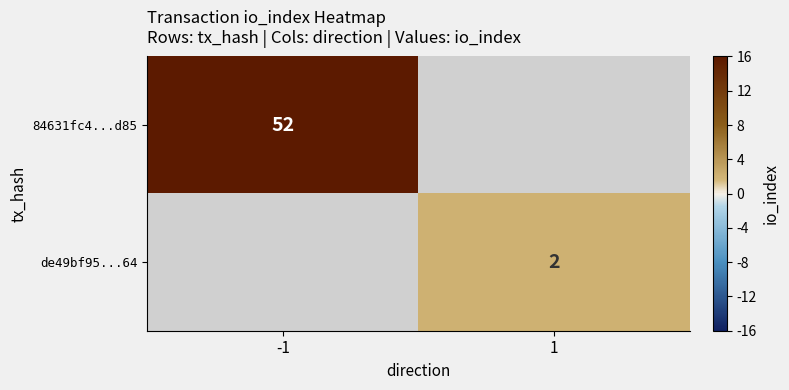

At which category does the chart reach its minimum across all series?

1